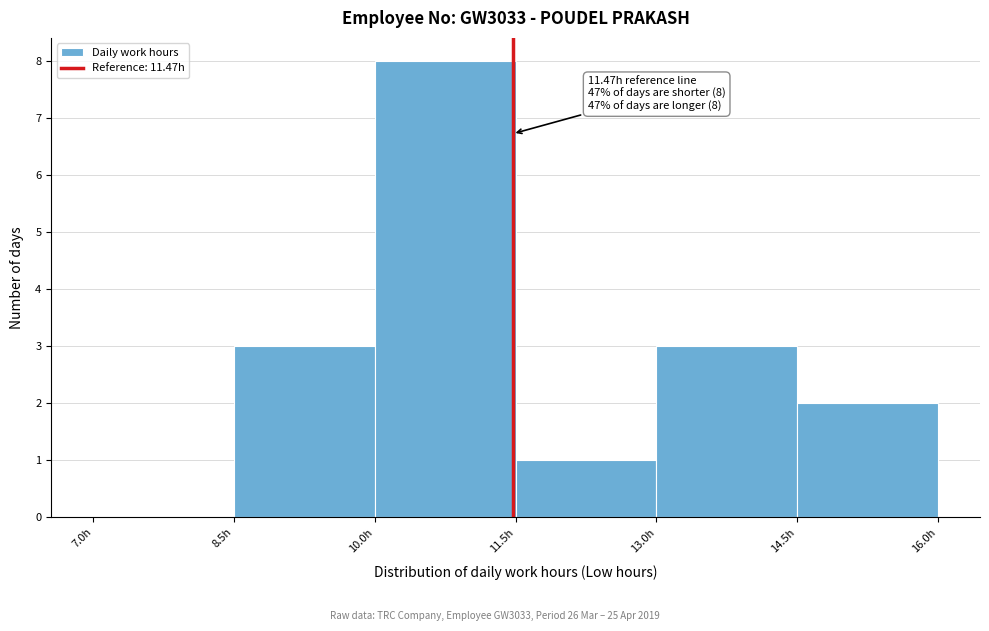

Which range on the x-axis has the tallest bar?

10.0 to 11.5